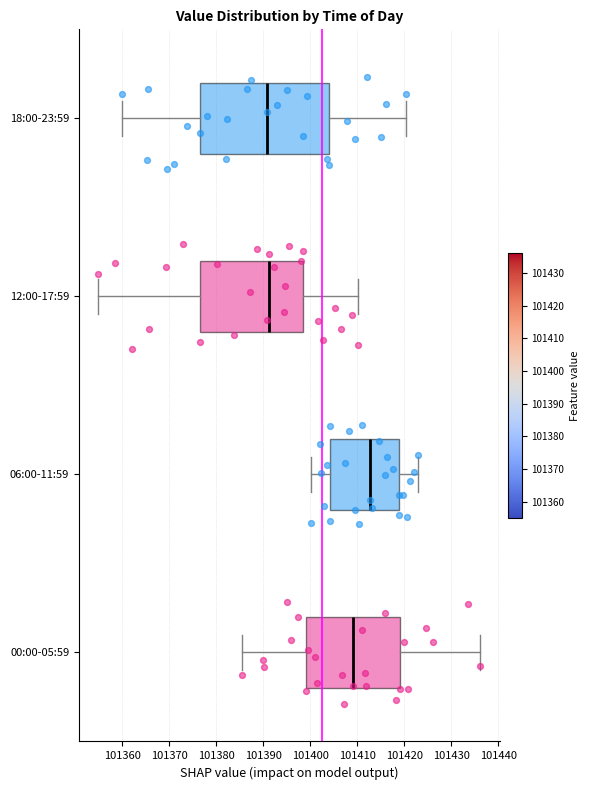

Comparing the boxes themselves (not the whiskers), which one is the widest?

18:00-23:59